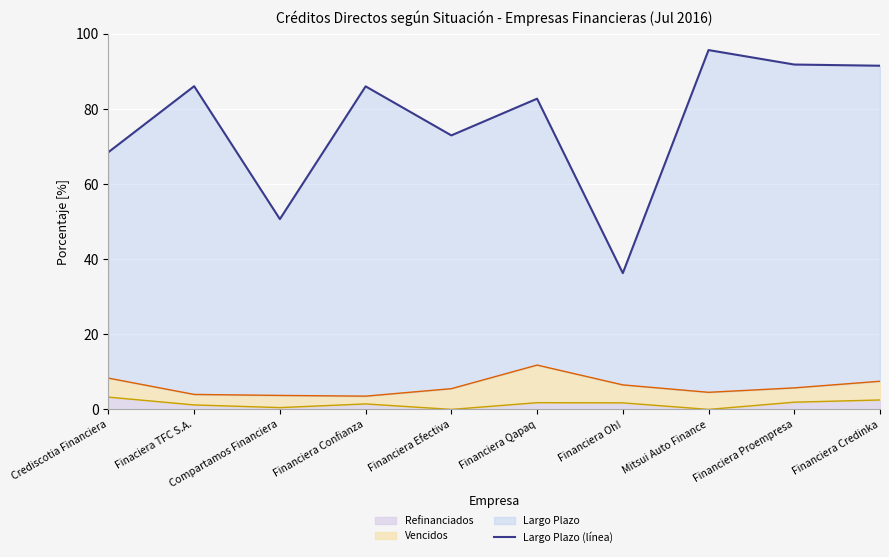

The value at Financiera Proempresa is 43.4. True or false?

False